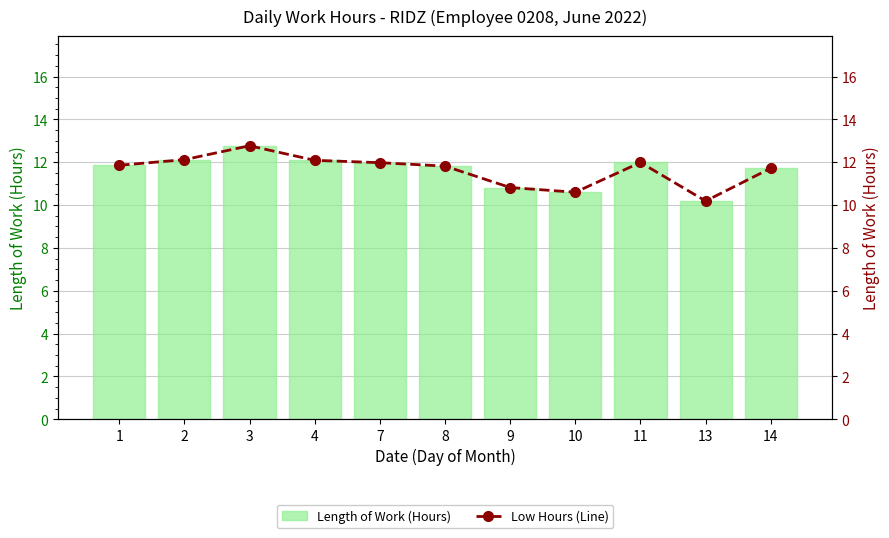

What is the difference between the maximum and minimum values in the Length of Work (Hours) series?

2.6